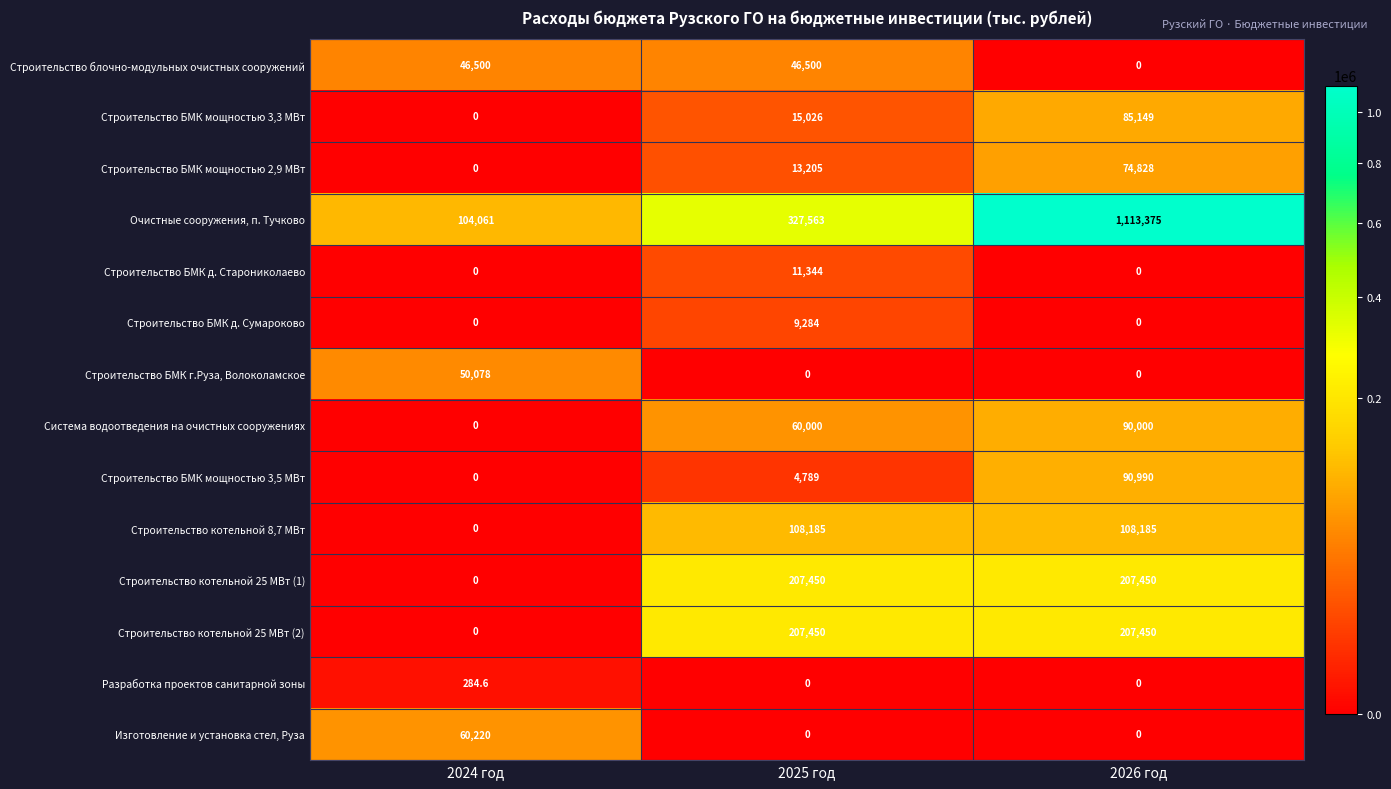

How many distinct data groups are displayed?

14